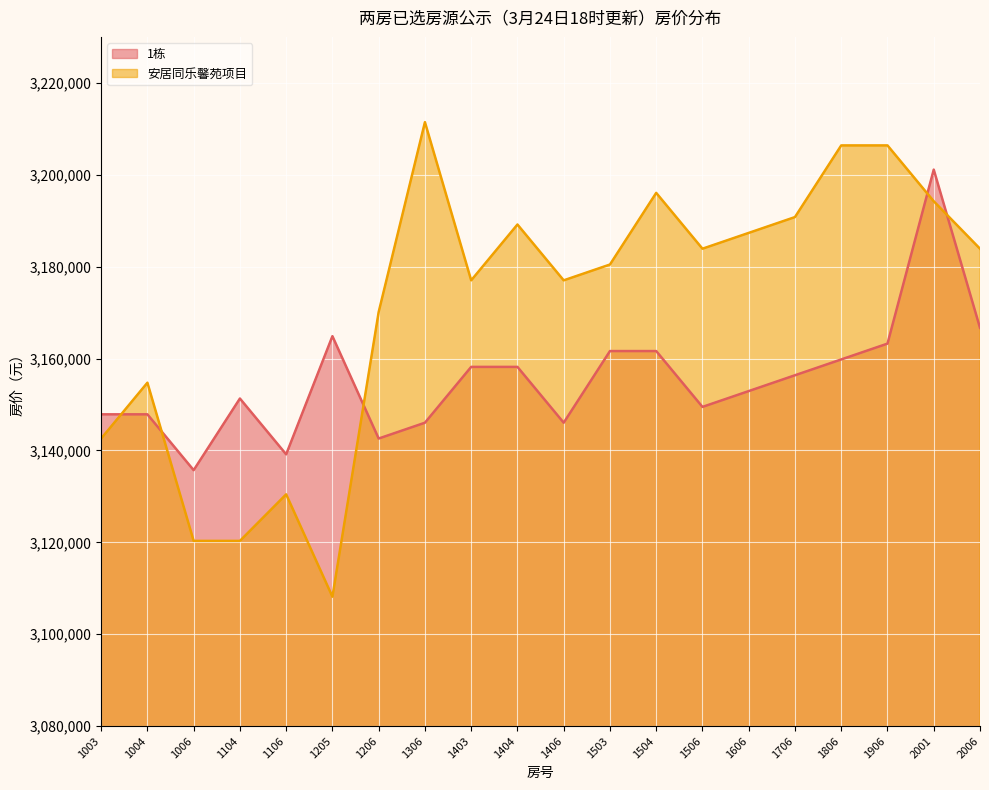

True or false: 1栋 and 安居同乐馨苑项目 intersect in this chart.

True